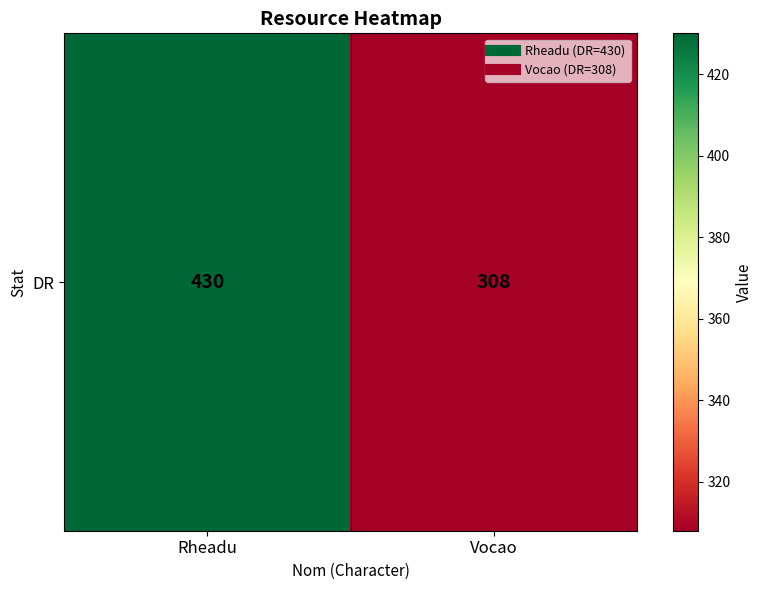

The chart shows a value of 308 at Vocao. True or false?

True